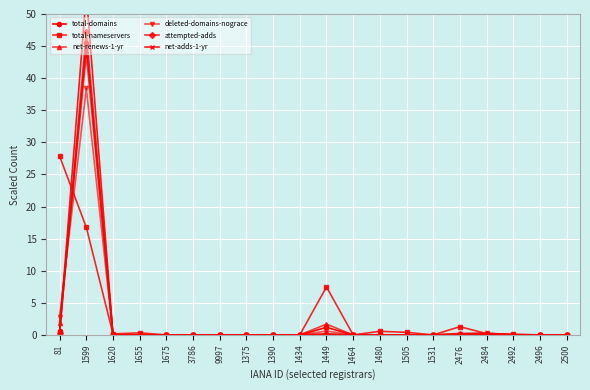

How many positive values does the deleted-domains-nograce series have?

5